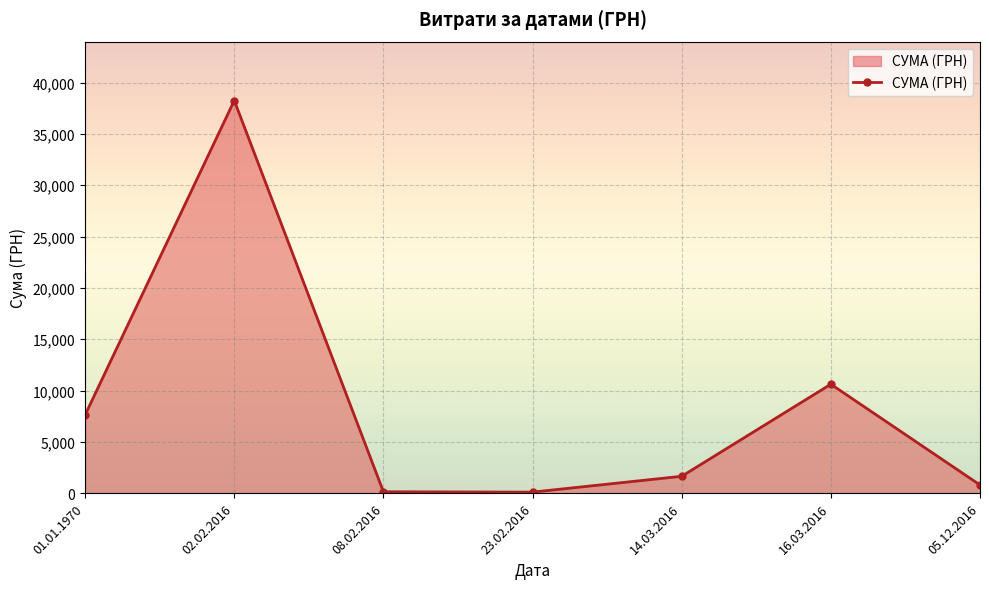

What is the label of the 5th point from the left?

14.03.2016